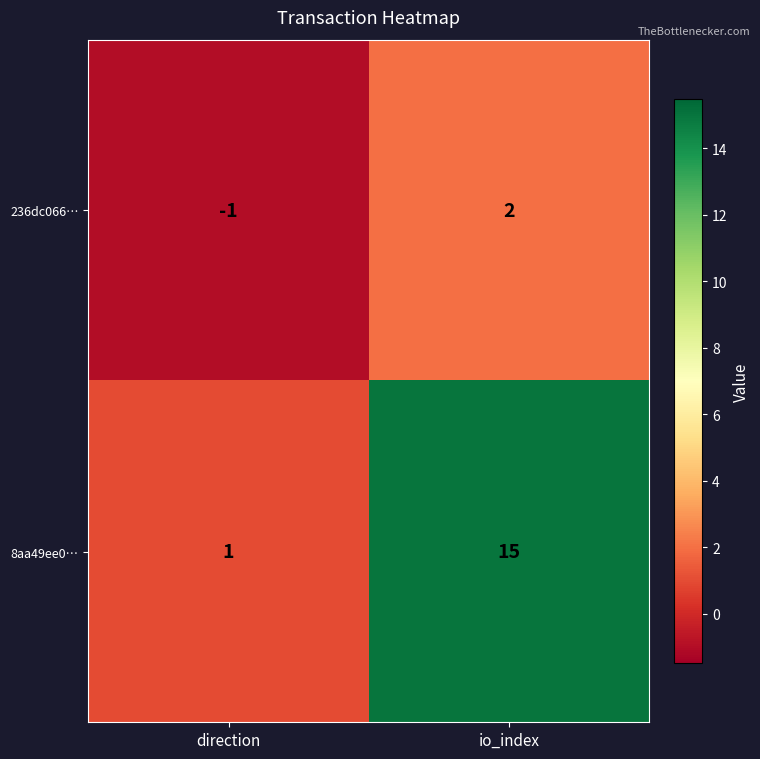

List the series in order of their overall mean, highest first.

8aa49ee0…, 236dc066…